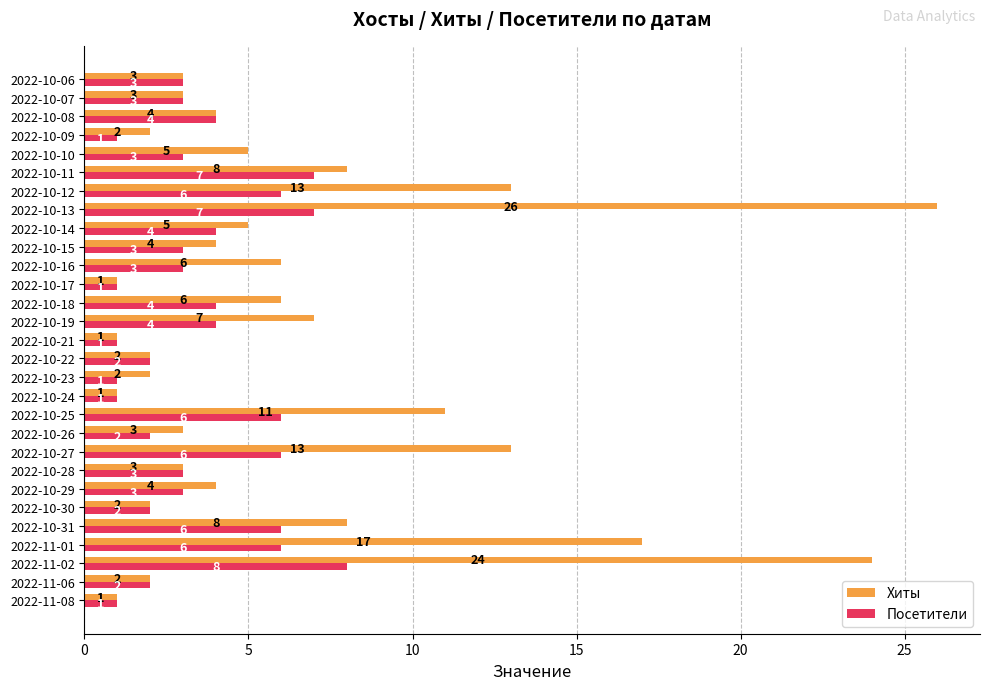

What is the approximate value of Посетители at 2022-10-06?

3